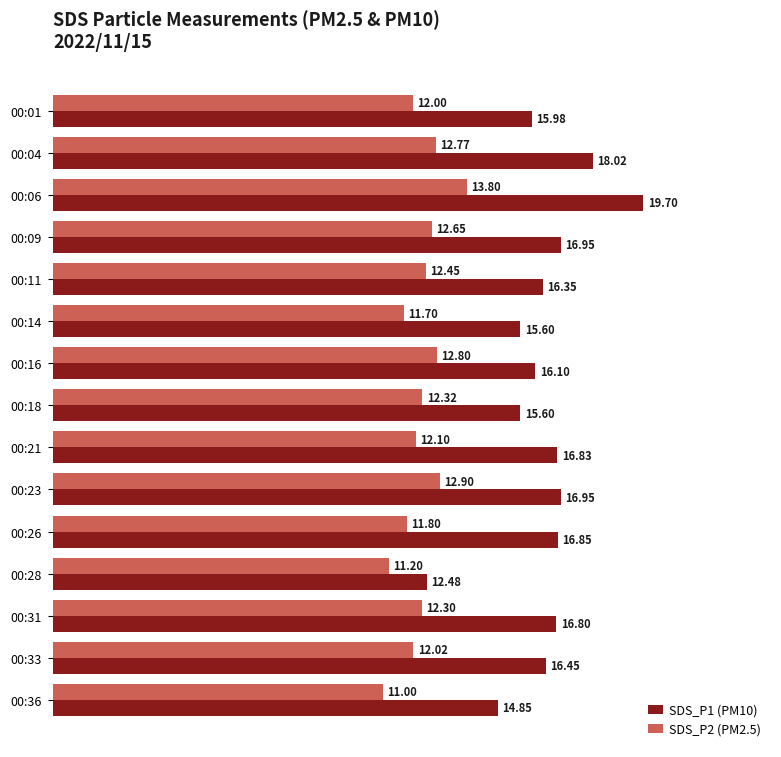

List the series in order of their overall mean, highest first.

SDS_P1 (PM10), SDS_P2 (PM2.5)